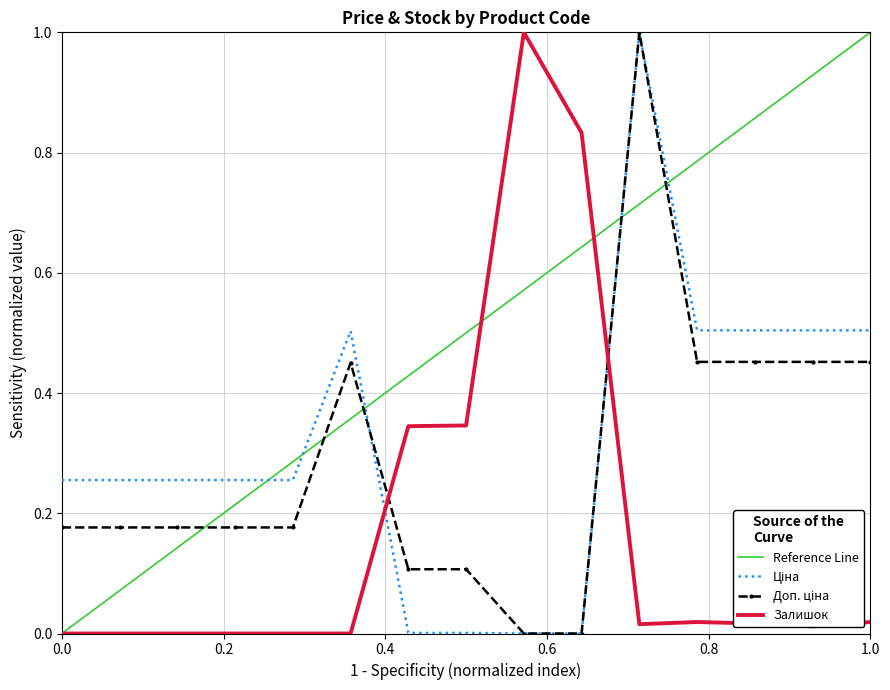

Reading left to right, list all the values displayed in this chart.

Ціна: 0.3	0.3	0.3	0.3	0.3	0.5	0.0	0.0	0.0	0.0	1.0	0.5	0.5	0.5	0.5
Доп. ціна: 0.2	0.2	0.2	0.2	0.2	0.5	0.1	0.1	0.0	0.0	1.0	0.5	0.5	0.5	0.5
Залишок: 0.0	0.0	0.0	0.0	0.0	0.0	0.3	0.3	1.0	0.8	0.0	0.0	0.0	0.0	0.0